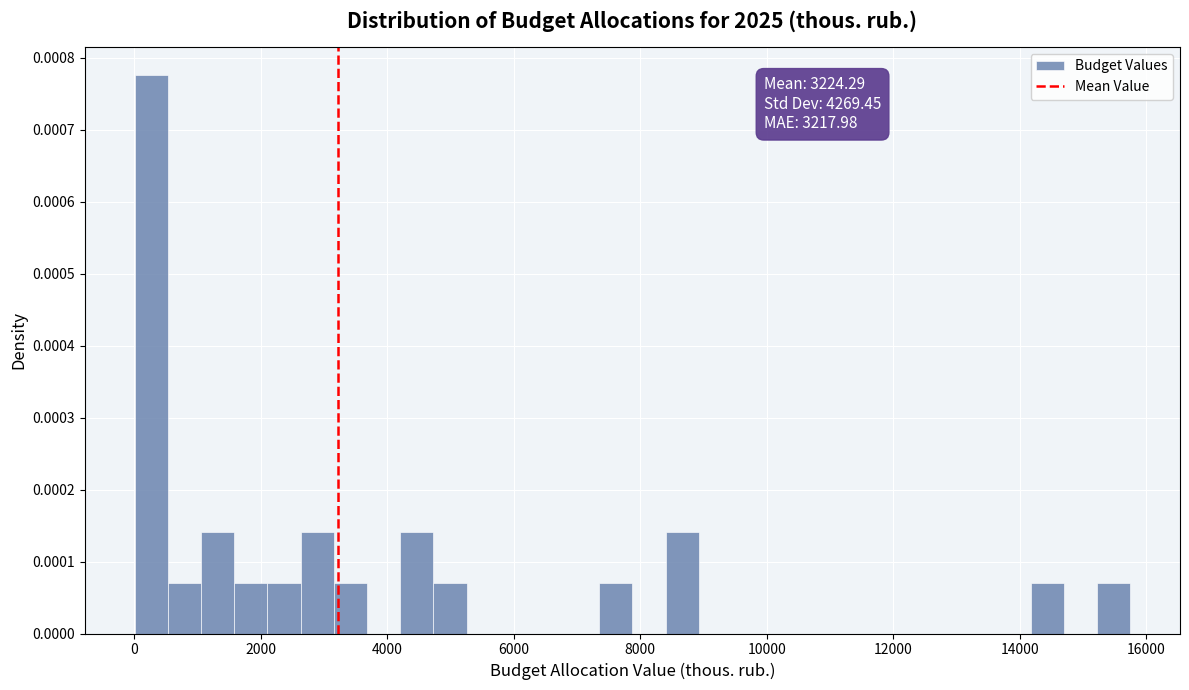

Read against the x-axis, roughly where is the centre of the tallest bar?

200